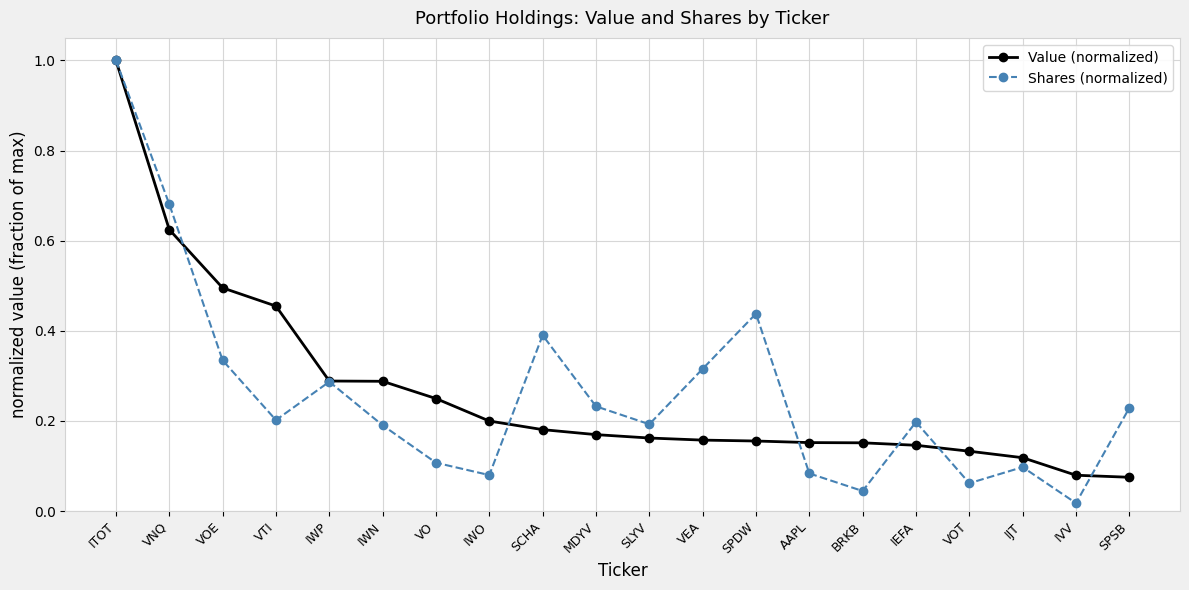

Which series has the widest spread of values?

Shares (normalized)